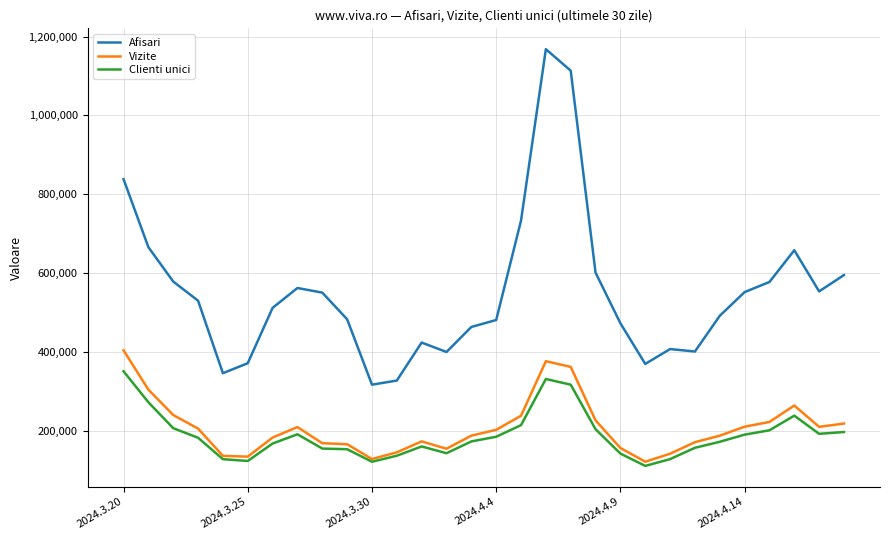

What is the smallest value displayed?

110675